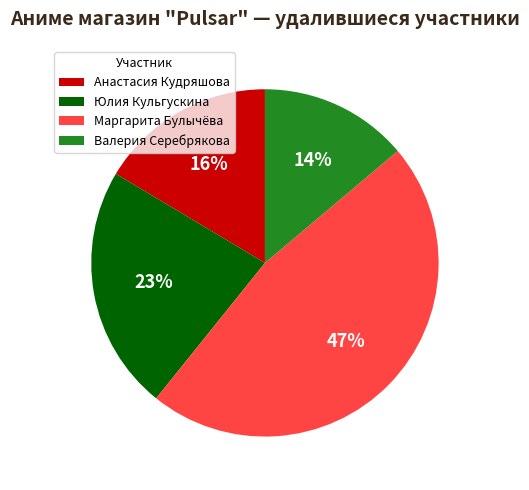

Is it true that Юлия Кульгускина is 23% of the pie?

True